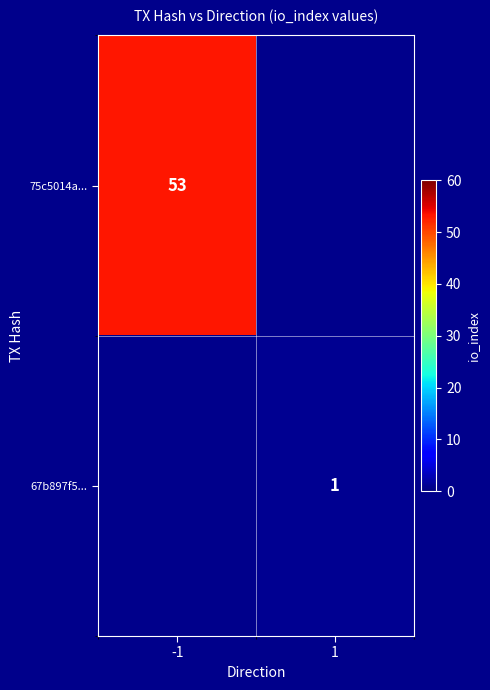

True or false: 67b897f5... has a value of 1 at 1.

True